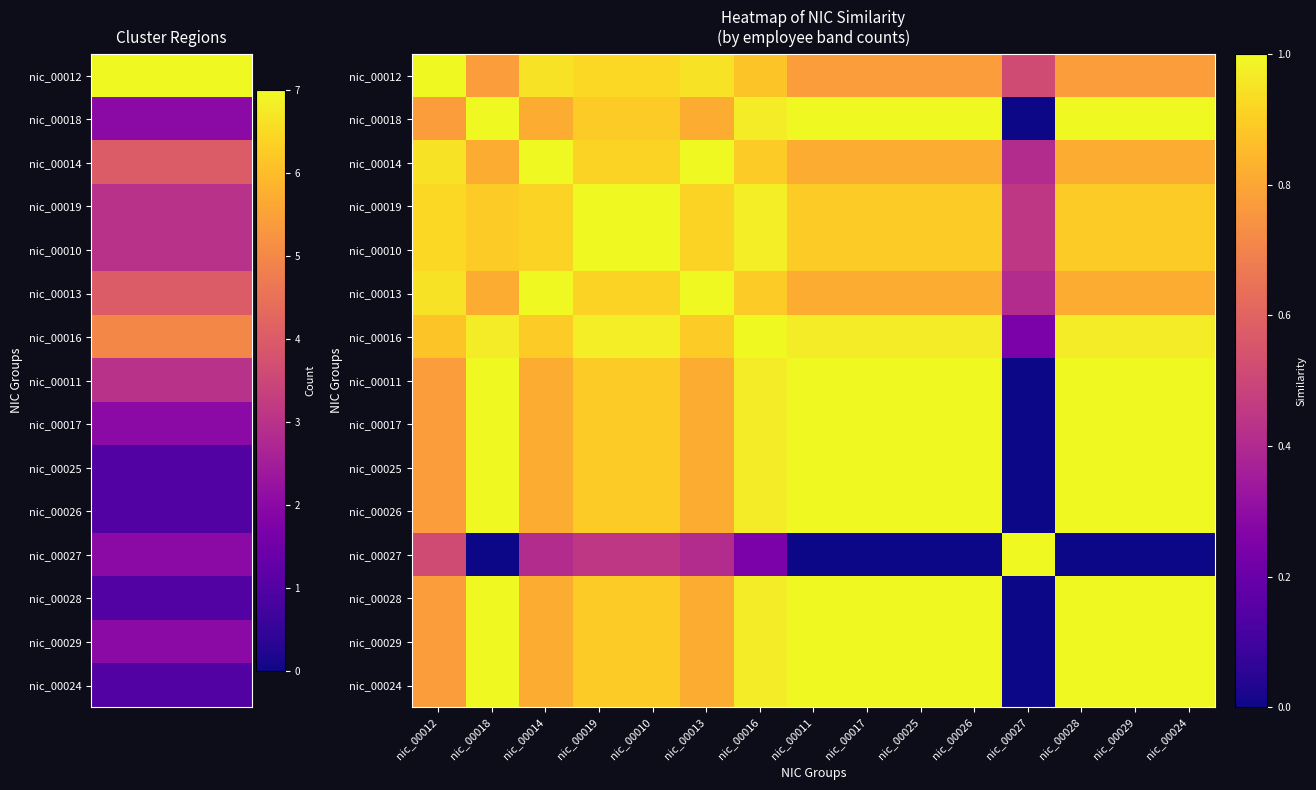

Reading left to right, transcribe all the data shown in this chart.

nic_00012: nic_00012=1.0	nic_00018=0.8	nic_00014=0.9	nic_00019=0.9	nic_00010=0.9	nic_00013=0.9	nic_00016=0.9	nic_00011=0.8	nic_00017=0.8	nic_00025=0.8	nic_00026=0.8	nic_00027=0.5	nic_00028=0.8	nic_00029=0.8	nic_00024=0.8
nic_00018: nic_00012=0.8	nic_00018=1.0	nic_00014=0.8	nic_00019=0.9	nic_00010=0.9	nic_00013=0.8	nic_00016=1.0	nic_00011=1.0	nic_00017=1.0	nic_00025=1.0	nic_00026=1.0	nic_00027=0.0	nic_00028=1.0	nic_00029=1.0	nic_00024=1.0
nic_00014: nic_00012=0.9	nic_00018=0.8	nic_00014=1.0	nic_00019=0.9	nic_00010=0.9	nic_00013=1.0	nic_00016=0.9	nic_00011=0.8	nic_00017=0.8	nic_00025=0.8	nic_00026=0.8	nic_00027=0.4	nic_00028=0.8	nic_00029=0.8	nic_00024=0.8
nic_00019: nic_00012=0.9	nic_00018=0.9	nic_00014=0.9	nic_00019=1.0	nic_00010=1.0	nic_00013=0.9	nic_00016=1.0	nic_00011=0.9	nic_00017=0.9	nic_00025=0.9	nic_00026=0.9	nic_00027=0.4	nic_00028=0.9	nic_00029=0.9	nic_00024=0.9
nic_00010: nic_00012=0.9	nic_00018=0.9	nic_00014=0.9	nic_00019=1.0	nic_00010=1.0	nic_00013=0.9	nic_00016=1.0	nic_00011=0.9	nic_00017=0.9	nic_00025=0.9	nic_00026=0.9	nic_00027=0.4	nic_00028=0.9	nic_00029=0.9	nic_00024=0.9
nic_00013: nic_00012=0.9	nic_00018=0.8	nic_00014=1.0	nic_00019=0.9	nic_00010=0.9	nic_00013=1.0	nic_00016=0.9	nic_00011=0.8	nic_00017=0.8	nic_00025=0.8	nic_00026=0.8	nic_00027=0.4	nic_00028=0.8	nic_00029=0.8	nic_00024=0.8
nic_00016: nic_00012=0.9	nic_00018=1.0	nic_00014=0.9	nic_00019=1.0	nic_00010=1.0	nic_00013=0.9	nic_00016=1.0	nic_00011=1.0	nic_00017=1.0	nic_00025=1.0	nic_00026=1.0	nic_00027=0.2	nic_00028=1.0	nic_00029=1.0	nic_00024=1.0
nic_00011: nic_00012=0.8	nic_00018=1.0	nic_00014=0.8	nic_00019=0.9	nic_00010=0.9	nic_00013=0.8	nic_00016=1.0	nic_00011=1.0	nic_00017=1.0	nic_00025=1.0	nic_00026=1.0	nic_00027=0.0	nic_00028=1.0	nic_00029=1.0	nic_00024=1.0
nic_00017: nic_00012=0.8	nic_00018=1.0	nic_00014=0.8	nic_00019=0.9	nic_00010=0.9	nic_00013=0.8	nic_00016=1.0	nic_00011=1.0	nic_00017=1.0	nic_00025=1.0	nic_00026=1.0	nic_00027=0.0	nic_00028=1.0	nic_00029=1.0	nic_00024=1.0
nic_00025: nic_00012=0.8	nic_00018=1.0	nic_00014=0.8	nic_00019=0.9	nic_00010=0.9	nic_00013=0.8	nic_00016=1.0	nic_00011=1.0	nic_00017=1.0	nic_00025=1.0	nic_00026=1.0	nic_00027=0.0	nic_00028=1.0	nic_00029=1.0	nic_00024=1.0
nic_00026: nic_00012=0.8	nic_00018=1.0	nic_00014=0.8	nic_00019=0.9	nic_00010=0.9	nic_00013=0.8	nic_00016=1.0	nic_00011=1.0	nic_00017=1.0	nic_00025=1.0	nic_00026=1.0	nic_00027=0.0	nic_00028=1.0	nic_00029=1.0	nic_00024=1.0
nic_00027: nic_00012=0.5	nic_00018=0.0	nic_00014=0.4	nic_00019=0.4	nic_00010=0.4	nic_00013=0.4	nic_00016=0.2	nic_00011=0.0	nic_00017=0.0	nic_00025=0.0	nic_00026=0.0	nic_00027=1.0	nic_00028=0.0	nic_00029=0.0	nic_00024=0.0
nic_00028: nic_00012=0.8	nic_00018=1.0	nic_00014=0.8	nic_00019=0.9	nic_00010=0.9	nic_00013=0.8	nic_00016=1.0	nic_00011=1.0	nic_00017=1.0	nic_00025=1.0	nic_00026=1.0	nic_00027=0.0	nic_00028=1.0	nic_00029=1.0	nic_00024=1.0
nic_00029: nic_00012=0.8	nic_00018=1.0	nic_00014=0.8	nic_00019=0.9	nic_00010=0.9	nic_00013=0.8	nic_00016=1.0	nic_00011=1.0	nic_00017=1.0	nic_00025=1.0	nic_00026=1.0	nic_00027=0.0	nic_00028=1.0	nic_00029=1.0	nic_00024=1.0
nic_00024: nic_00012=0.8	nic_00018=1.0	nic_00014=0.8	nic_00019=0.9	nic_00010=0.9	nic_00013=0.8	nic_00016=1.0	nic_00011=1.0	nic_00017=1.0	nic_00025=1.0	nic_00026=1.0	nic_00027=0.0	nic_00028=1.0	nic_00029=1.0	nic_00024=1.0